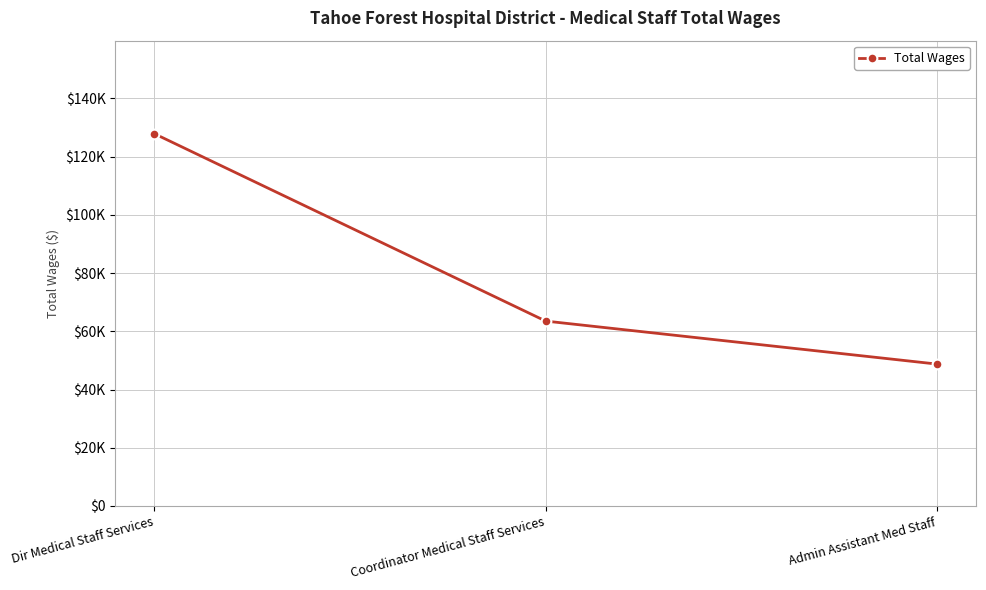

What is the average value?

80021